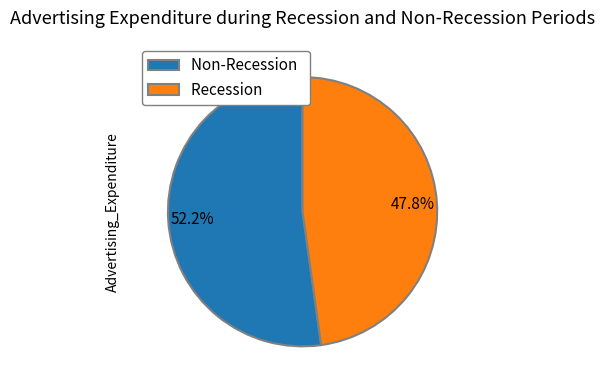

To the nearest percent, what is the difference between the largest and smallest slice percentages?

4%